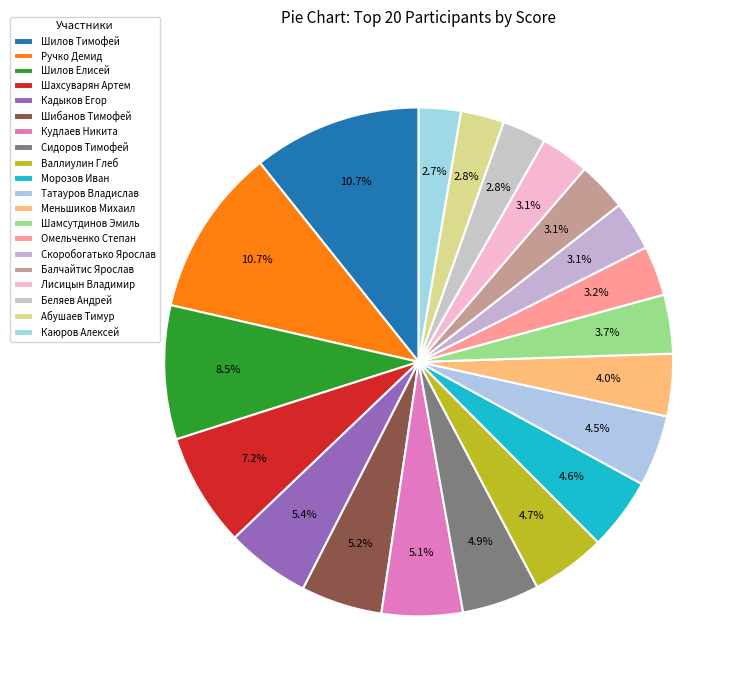

Which slice is the largest?

Шилов Тимофей